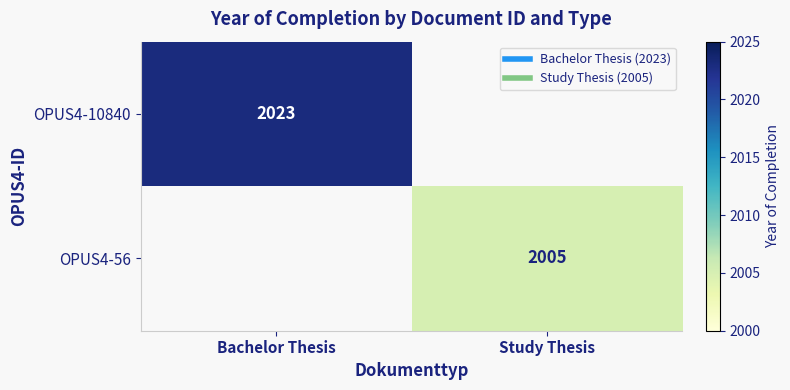

The OPUS4-10840 series shows 2023 at Bachelor Thesis. True or false?

True